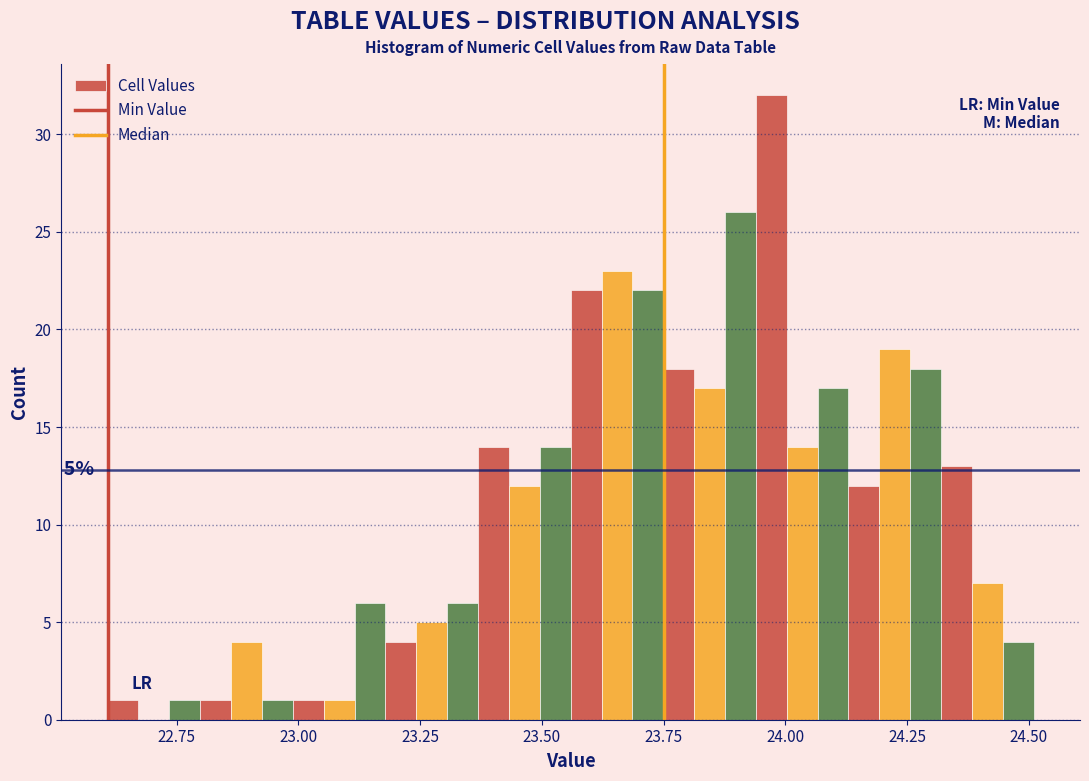

Read against the x-axis, roughly where is the centre of the tallest bar?

23.95